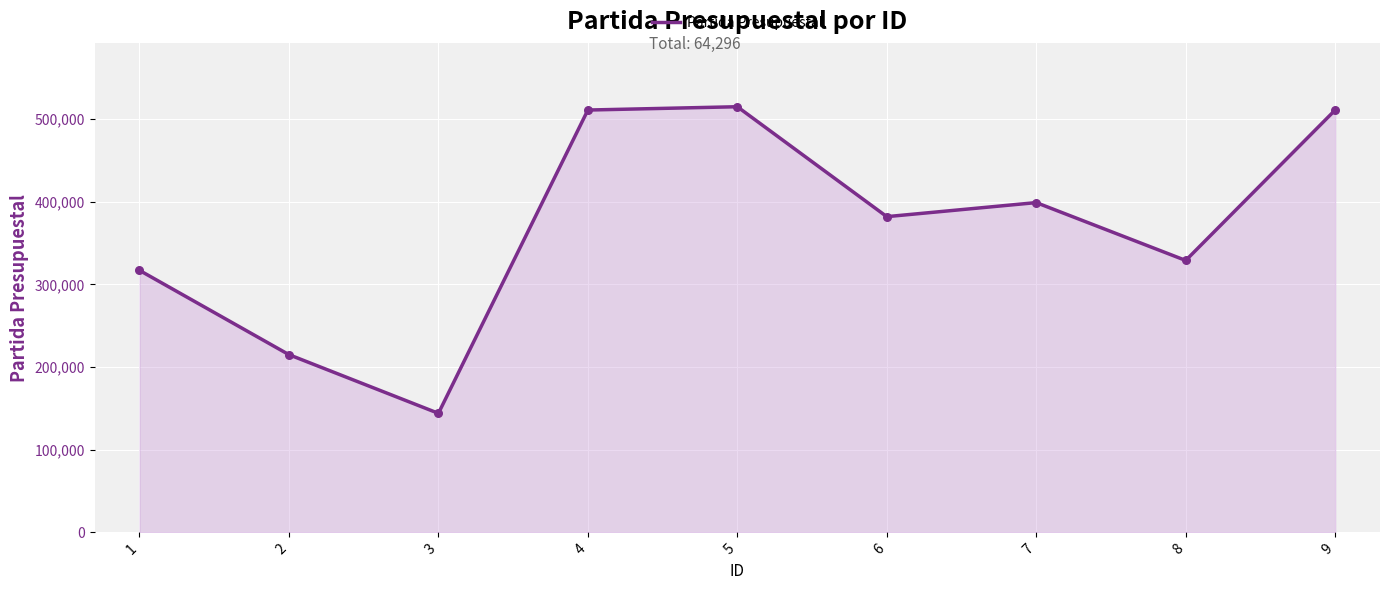

Which has a higher value, 8 or 3?

8